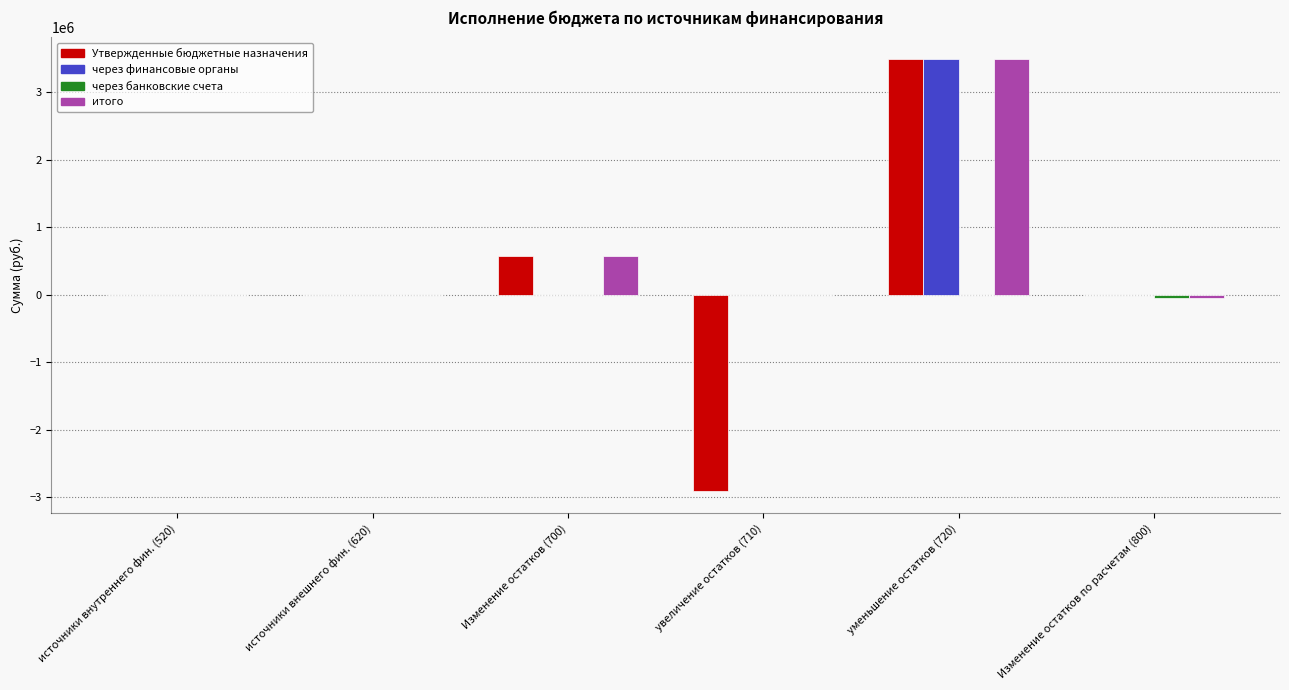

What is the maximum value shown in the chart?

3490939.2